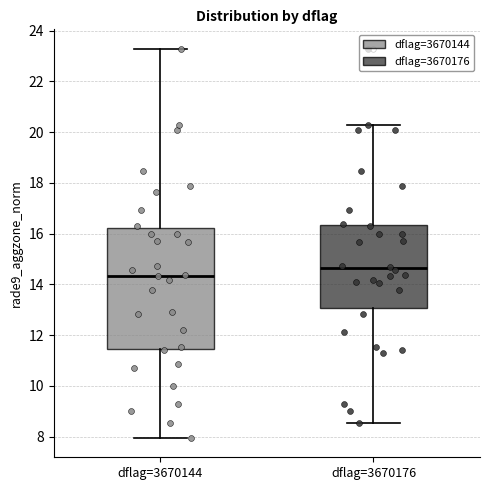

Which box's median line is the lowest?

dflag=3670144